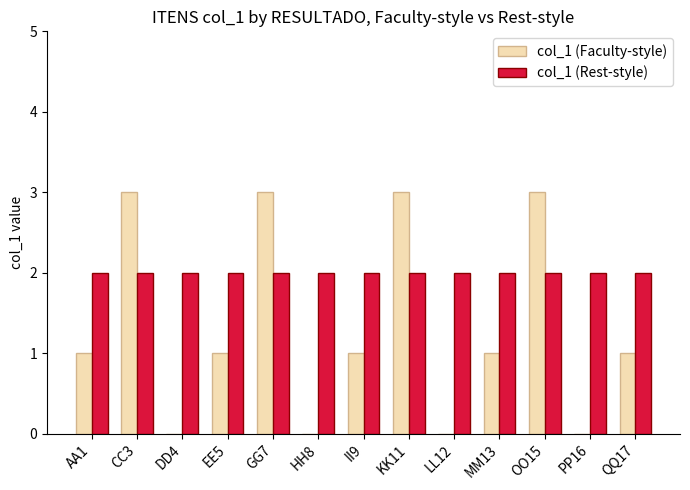

What is the total value across all series at GG7?

5